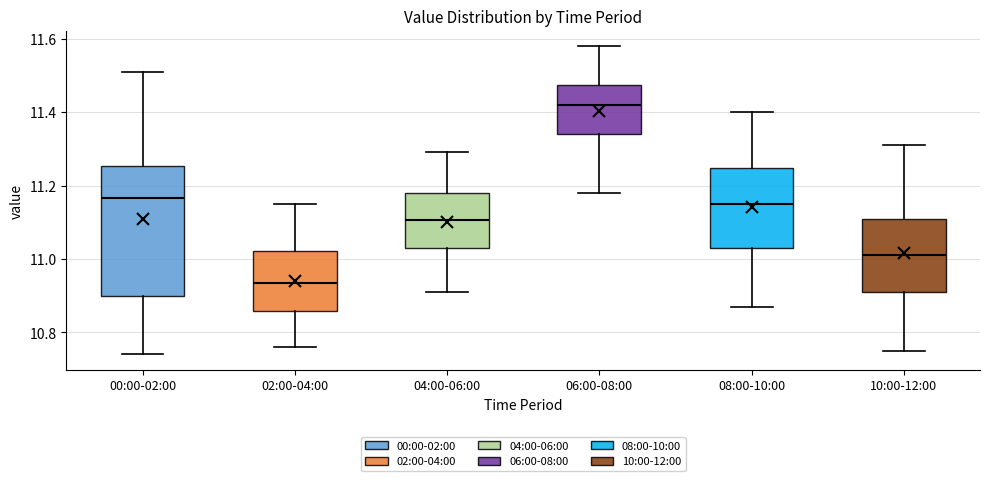

Reading left to right, read every box against the y-axis: the position of its median line, the range the box covers, and the ends of its whiskers. The values are not printed on the chart, so give them approximately, as read against the axis.

00:00-02:00: median 11.16, box 10.90 to 11.26, whiskers 10.74 to 11.52
02:00-04:00: median 10.94, box 10.86 to 11.02, whiskers 10.76 to 11.16
04:00-06:00: median 11.10, box 11.04 to 11.18, whiskers 10.92 to 11.30
06:00-08:00: median 11.42, box 11.34 to 11.48, whiskers 11.18 to 11.58
08:00-10:00: median 11.16, box 11.04 to 11.24, whiskers 10.88 to 11.40
10:00-12:00: median 11.02, box 10.92 to 11.12, whiskers 10.76 to 11.32